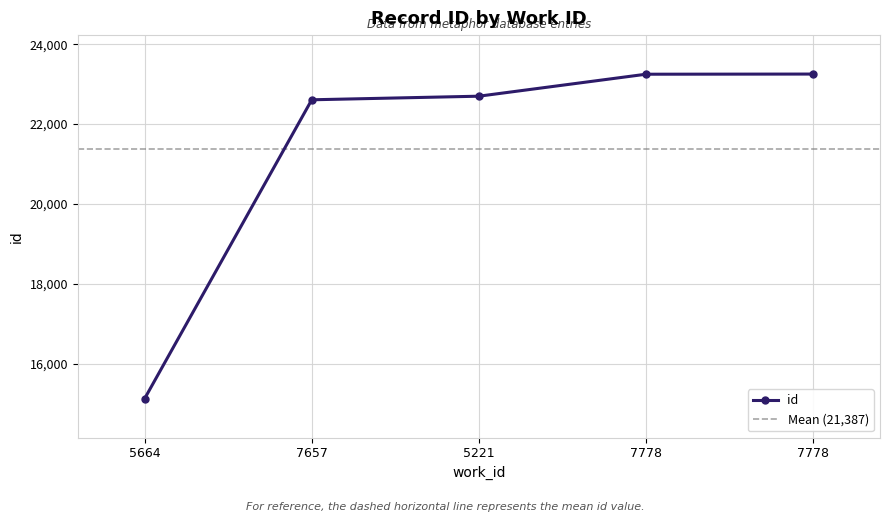

List the labels in order of value, smallest first.

5664, 7657, 5221, 7778, 7778